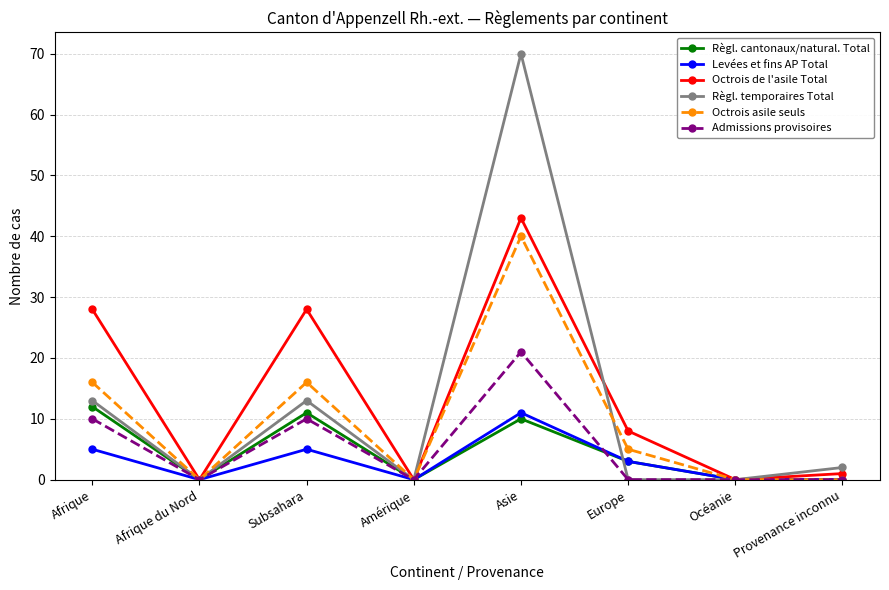

True or false: Levées et fins AP Total has more than 1 interior local peaks.

True